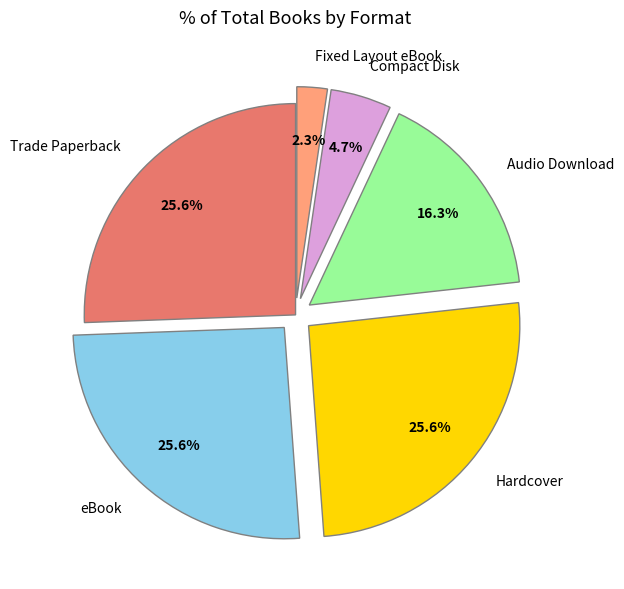

Between Fixed Layout eBook and Audio Download, which is larger?

Audio Download